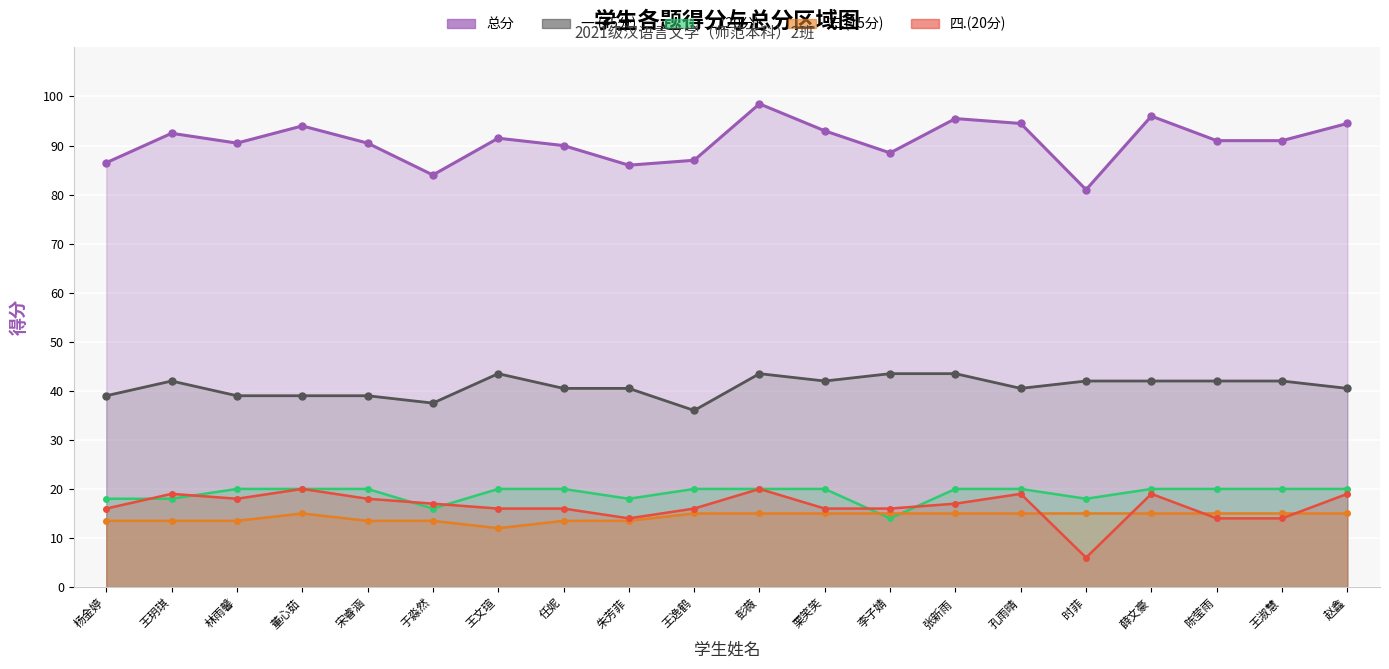

Read the 四.(20分) value at 于淼然.

17.0